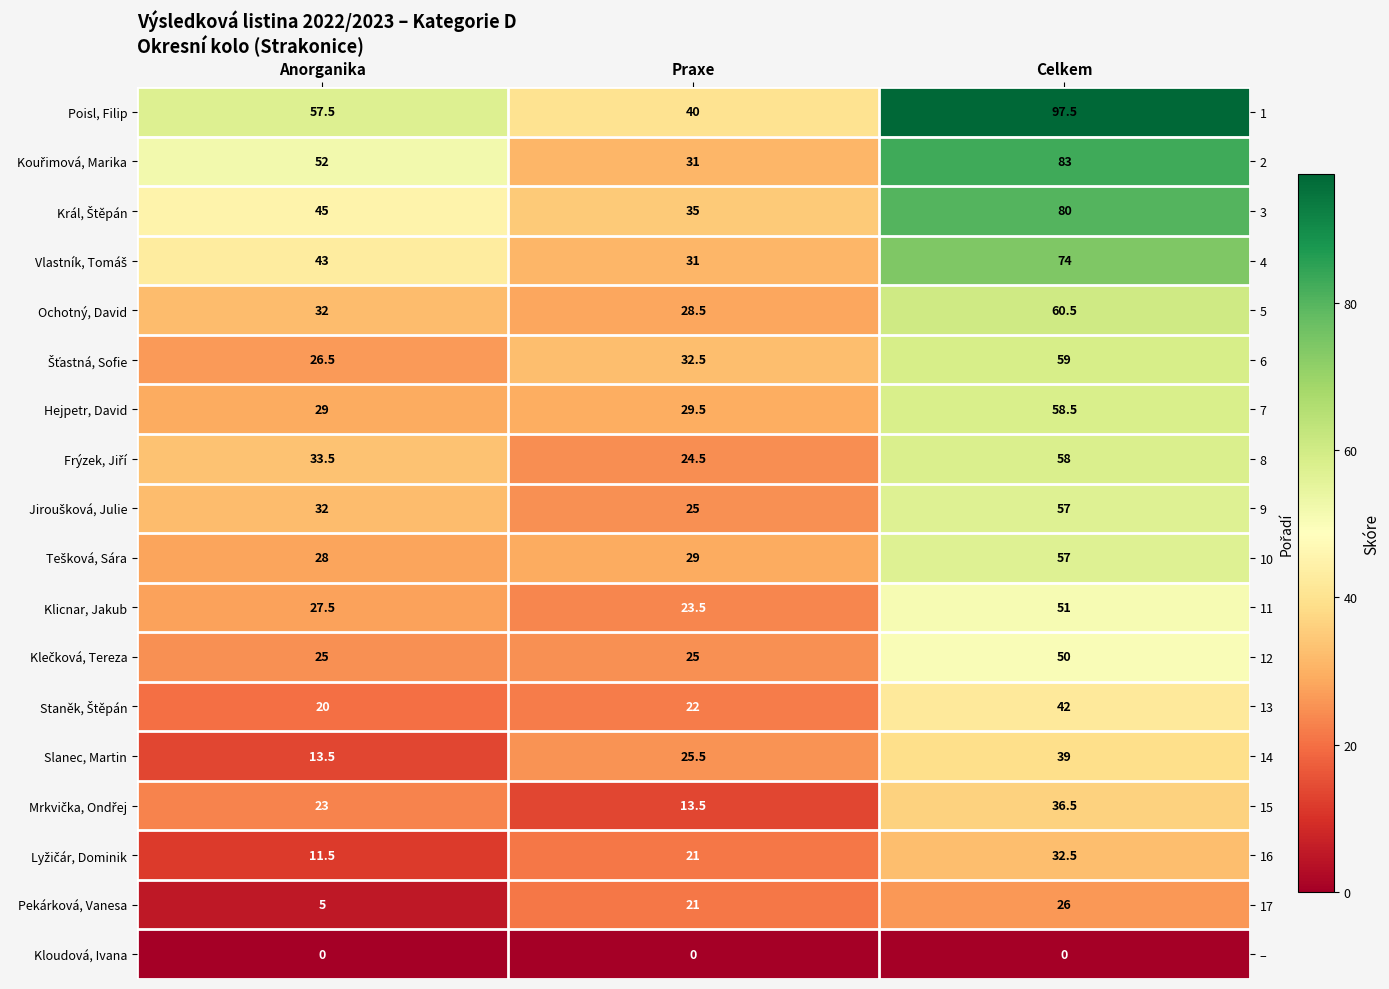

What is the sum of the Vlastník, Tomáš values at Celkem and Anorganika?

117.0